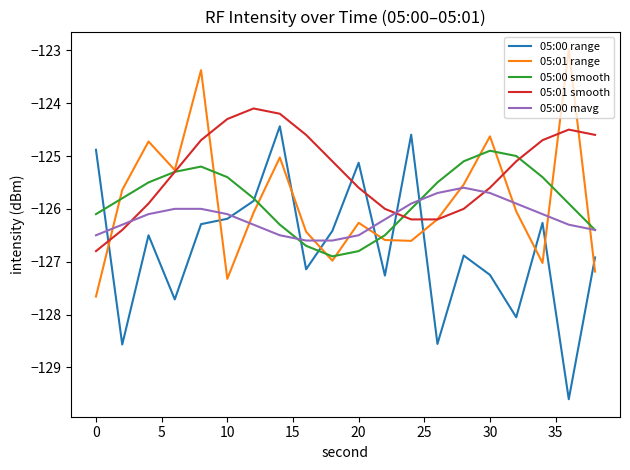

List the series in order of their peak value, highest first.

05:01 range, 05:01 smooth, 05:00 range, 05:00 smooth, 05:00 mavg